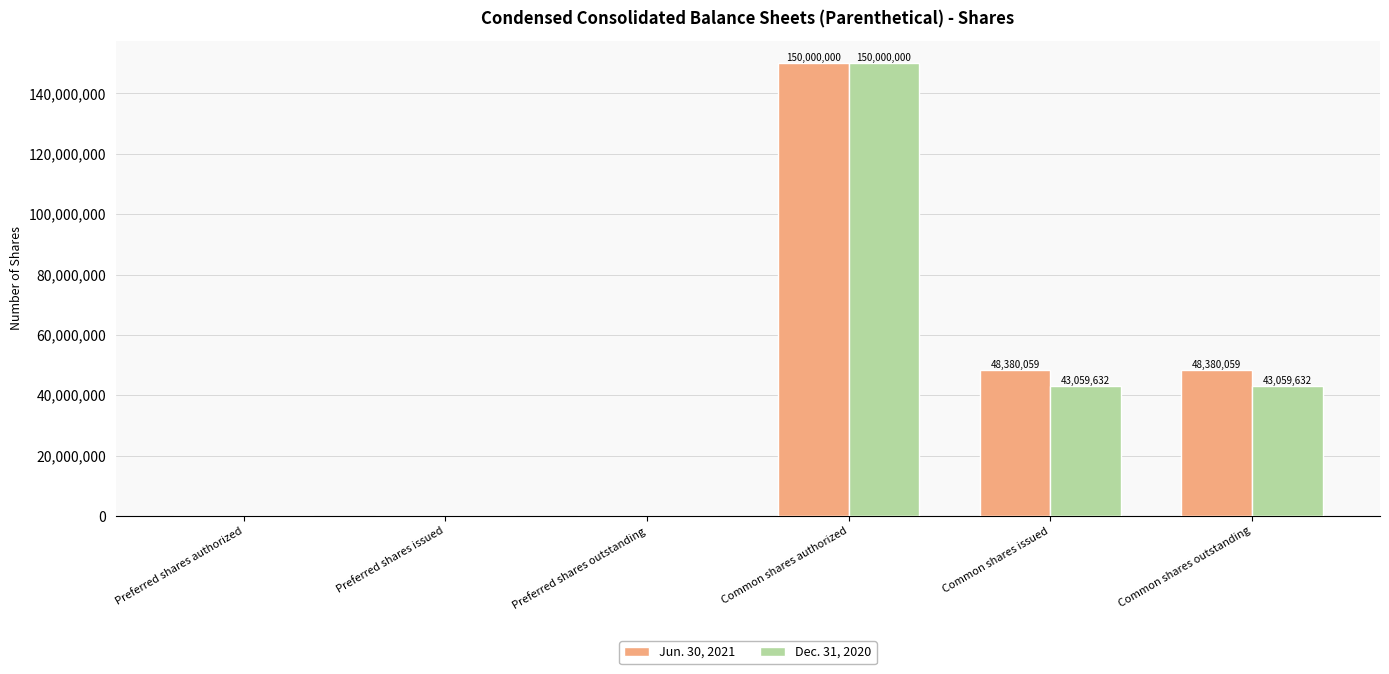

What is the spread (max minus min) of values at Common shares issued?

5320427